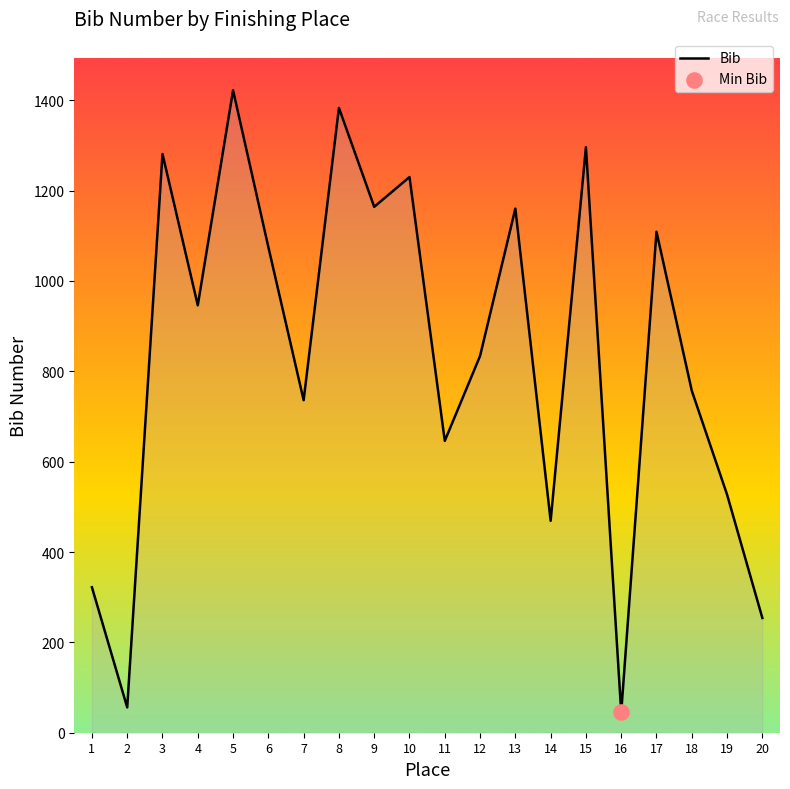

Approximately how many times larger is the value at 13 compared to 9?

1.0